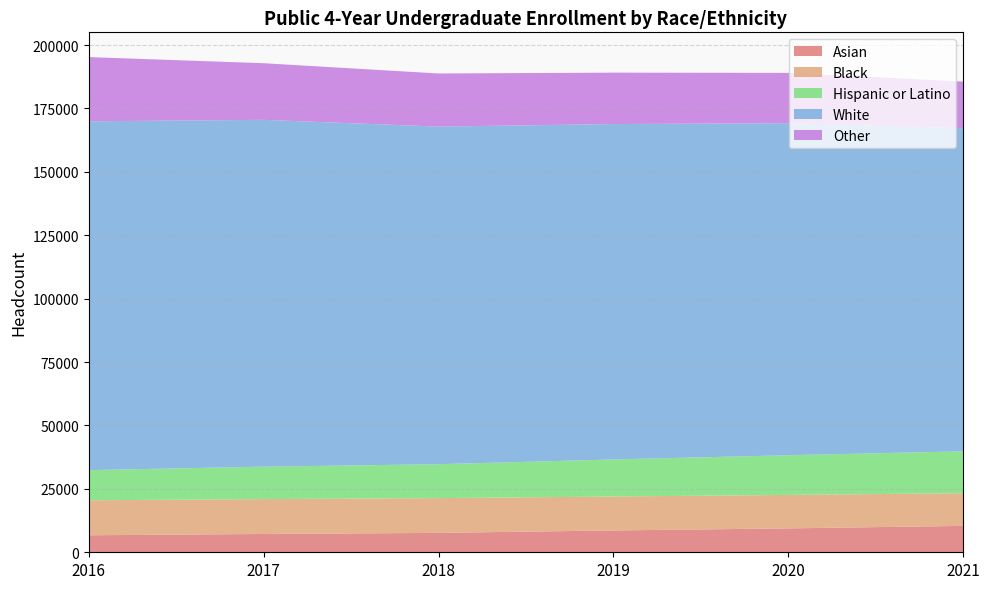

Reading right to left, extract all data points from this chart.

Asian: 10411	9424	8607	7650	7219	6709
Black: 12880	13190	13384	13701	13751	13792
Hispanic or Latino: 16524	15647	14621	13371	12780	11895
White: 127407	130930	132242	133122	136763	137543
Other: 18369	19847	20270	20951	22327	25317